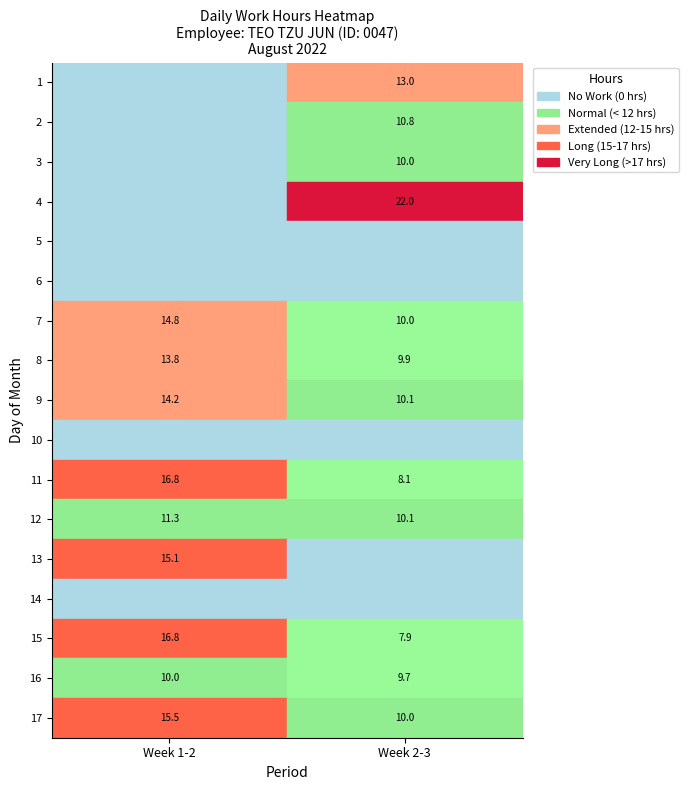

Reading left to right, transcribe all the data shown in this chart.

1: 1=0.0	2=13.0
2: 1=0.0	2=10.8
3: 1=0.0	2=10.0
4: 1=0.0	2=22.0
5: 1=0.0	2=0.0
6: 1=0.0	2=0.0
7: 1=14.8	2=10.0
8: 1=13.8	2=9.9
9: 1=14.2	2=10.1
10: 1=0.0	2=0.0
11: 1=16.8	2=8.1
12: 1=11.3	2=10.1
13: 1=15.1	2=0.0
14: 1=0.0	2=0.0
15: 1=16.8	2=7.9
16: 1=10.0	2=9.7
17: 1=15.5	2=10.0